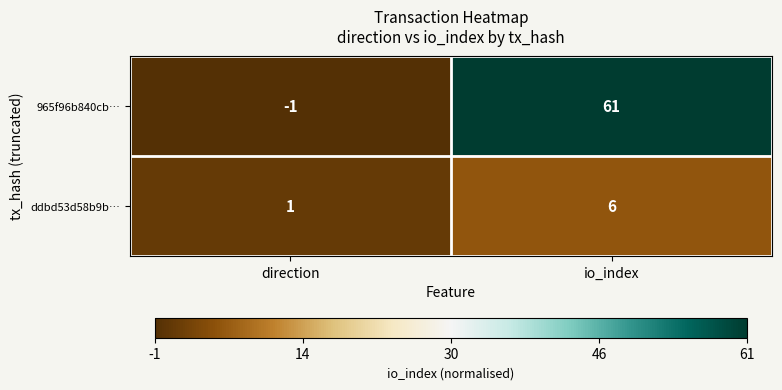

Rank the series at direction from lowest to highest value.

965f96b840cb…, ddbd53d58b9b…